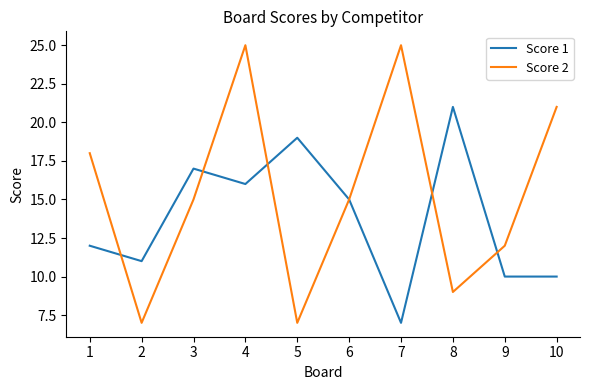

Reading left to right, transcribe all the data shown in this chart.

Score 1: 12	11	17	16	19	15	7	21	10	10
Score 2: 18	7	15	25	7	15	25	9	12	21